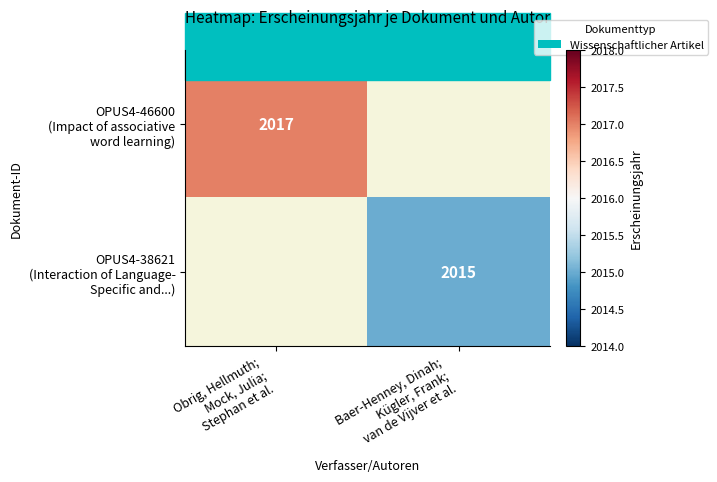

True or false: OPUS4-46600 (Impact of associative word learning) has a value of 3376.8 at Obrig, Hellmuth; Mock, Julia; Stephan et al..

False